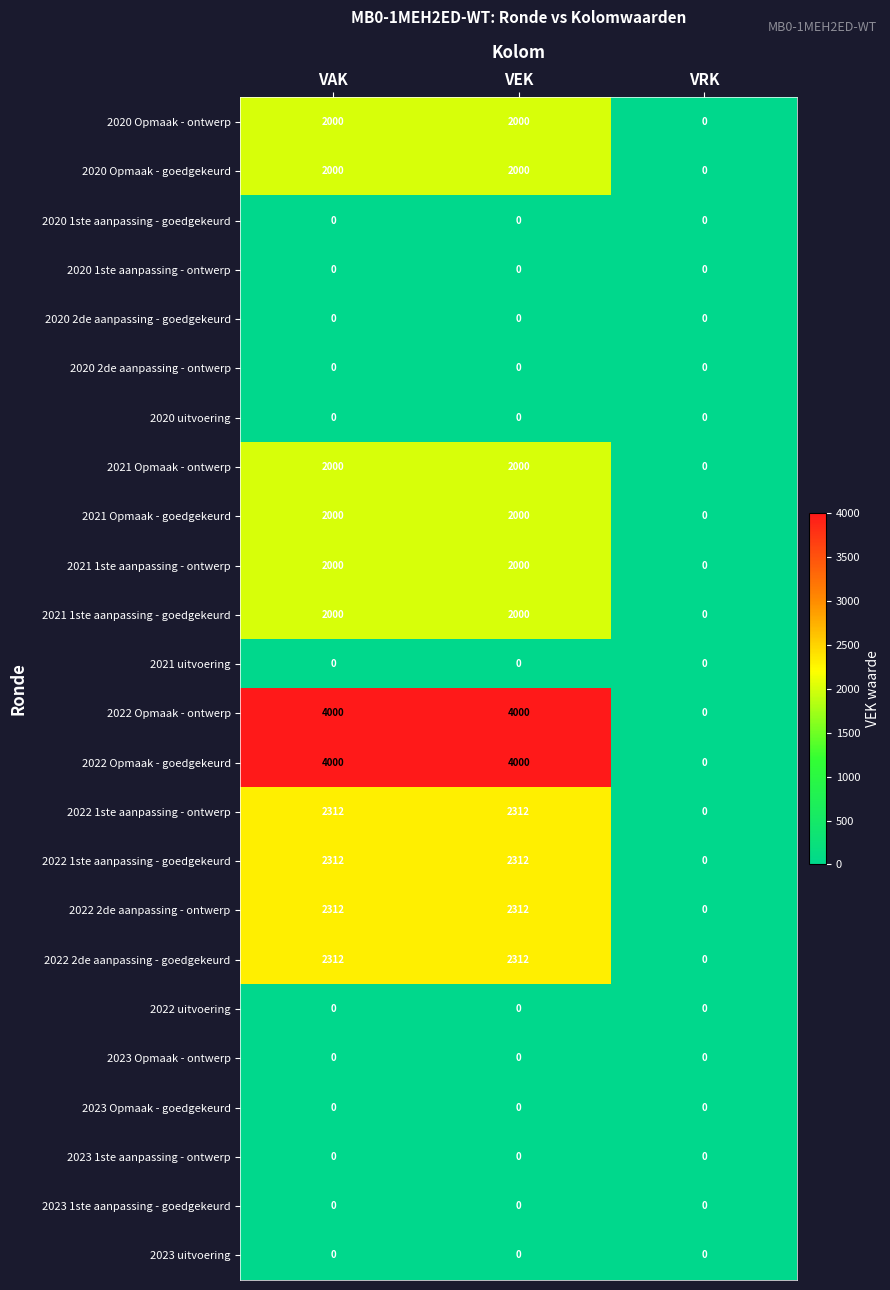

Count the number of data series in this chart.

24